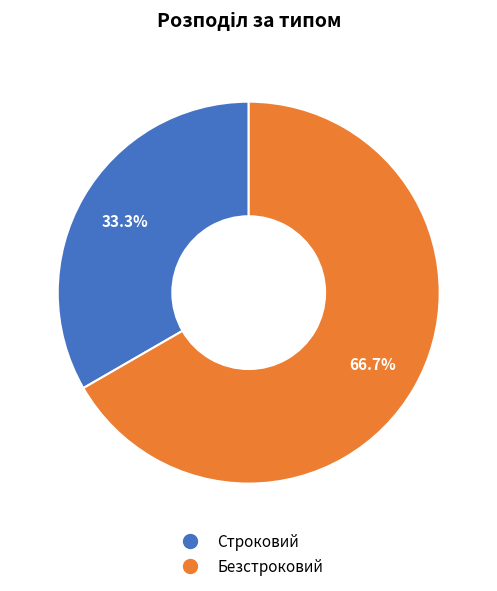

To the nearest percent, what is the average slice percentage?

50%